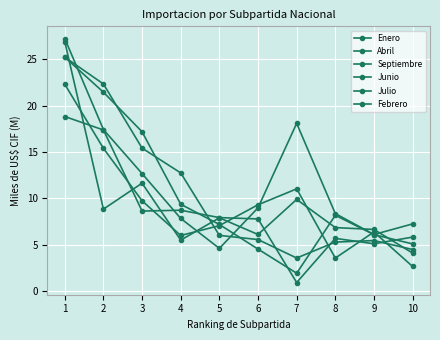

What is the difference between the maximum and second lowest values in the Abril series?

21.4